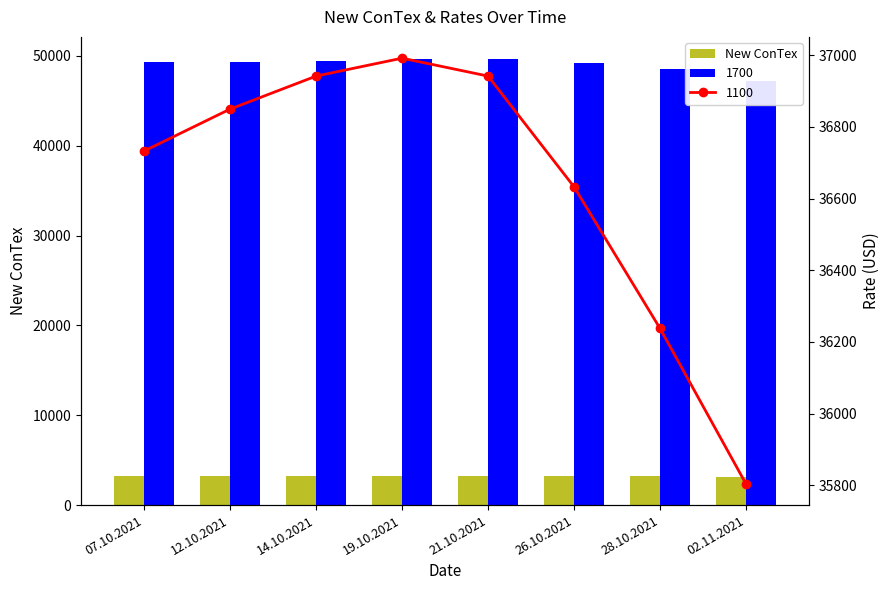

What is the sum of all values?

25824